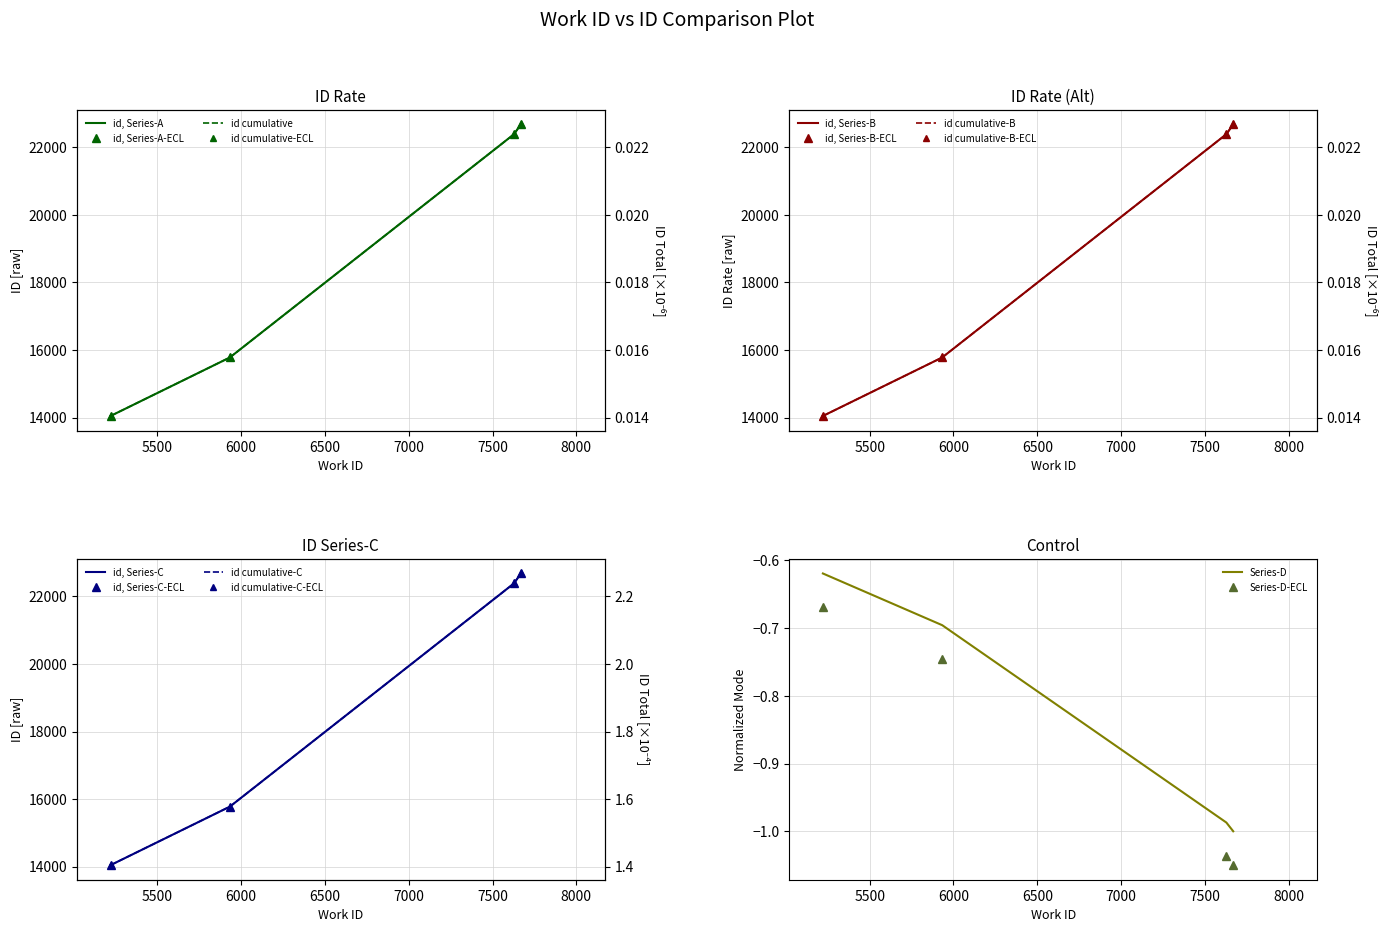

Which label corresponds to the largest value in the chart?

7669